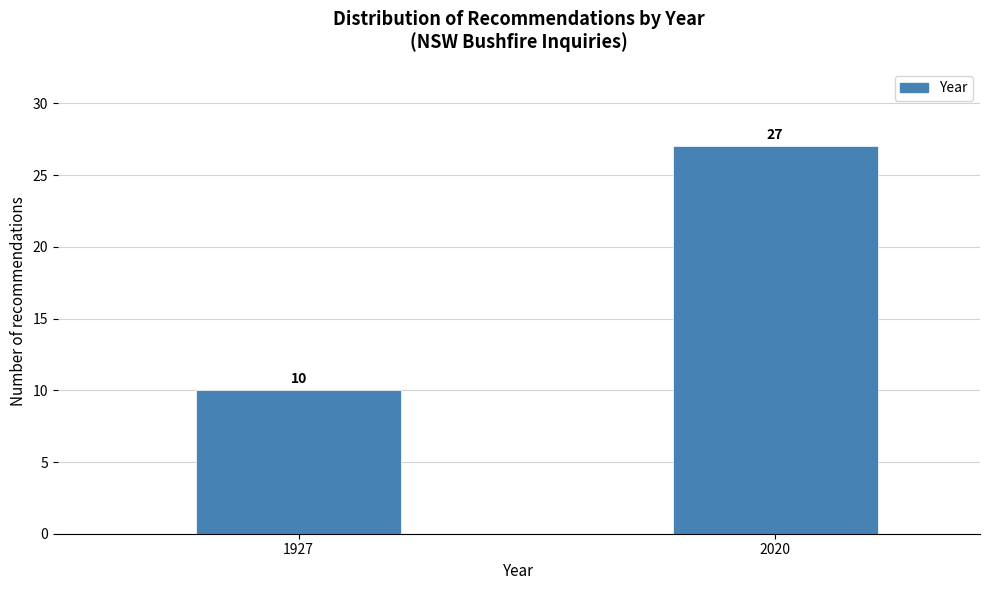

Reading left to right, extract all data points from this chart.

10	27